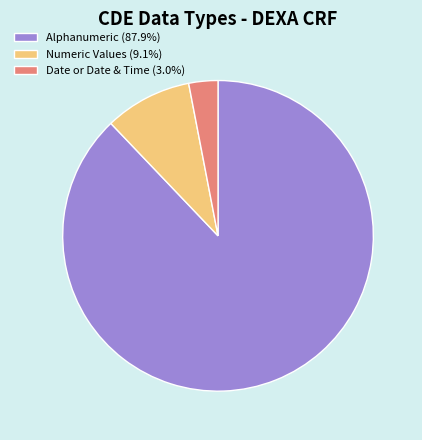

Does Alphanumeric (87.9%) represent more than half of the total?

Yes